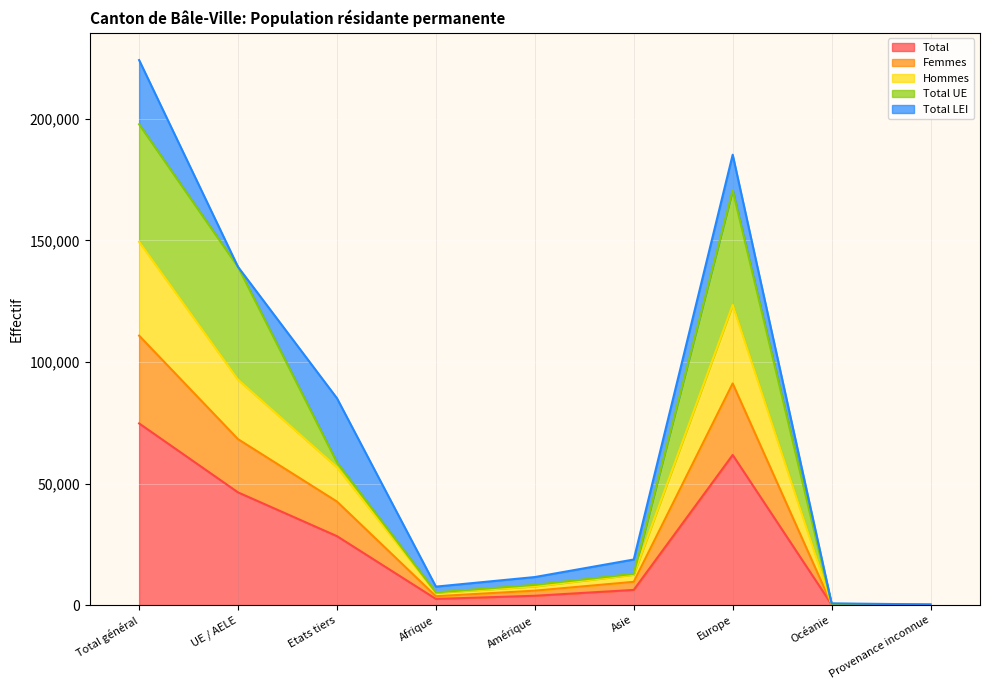

The value of Hommes at Europe is 123514. True or false?

True